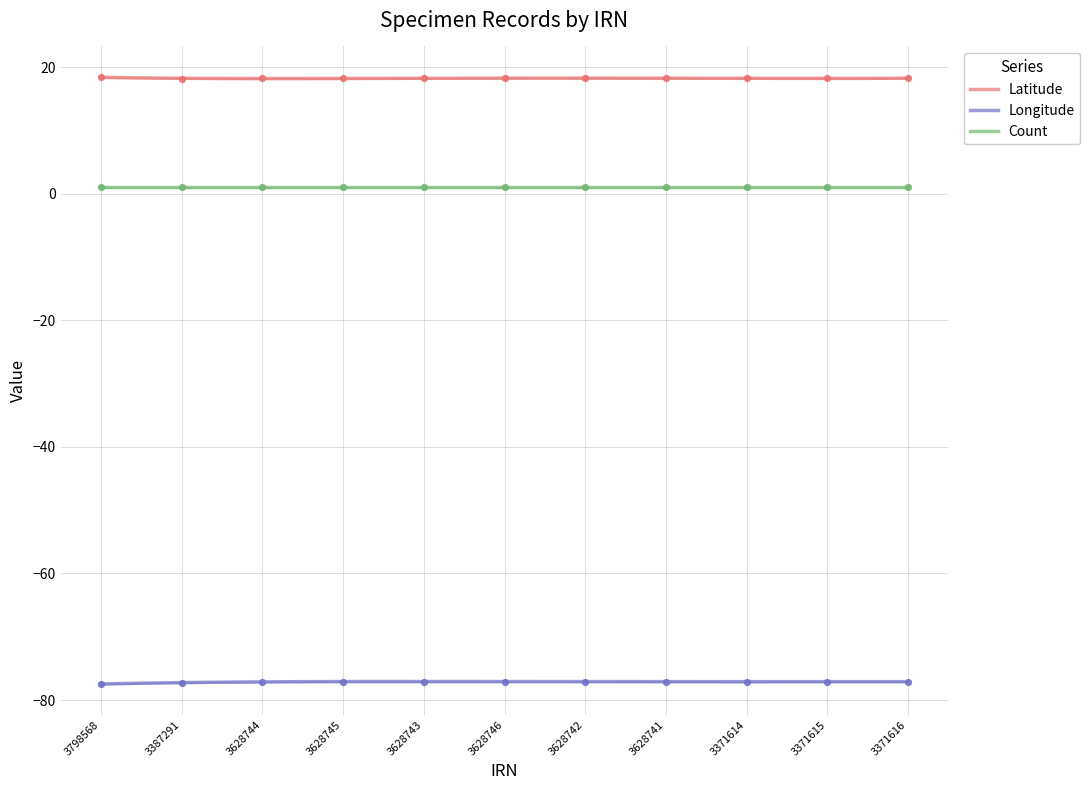

What is the total value across all series at 3387291?

-59.2